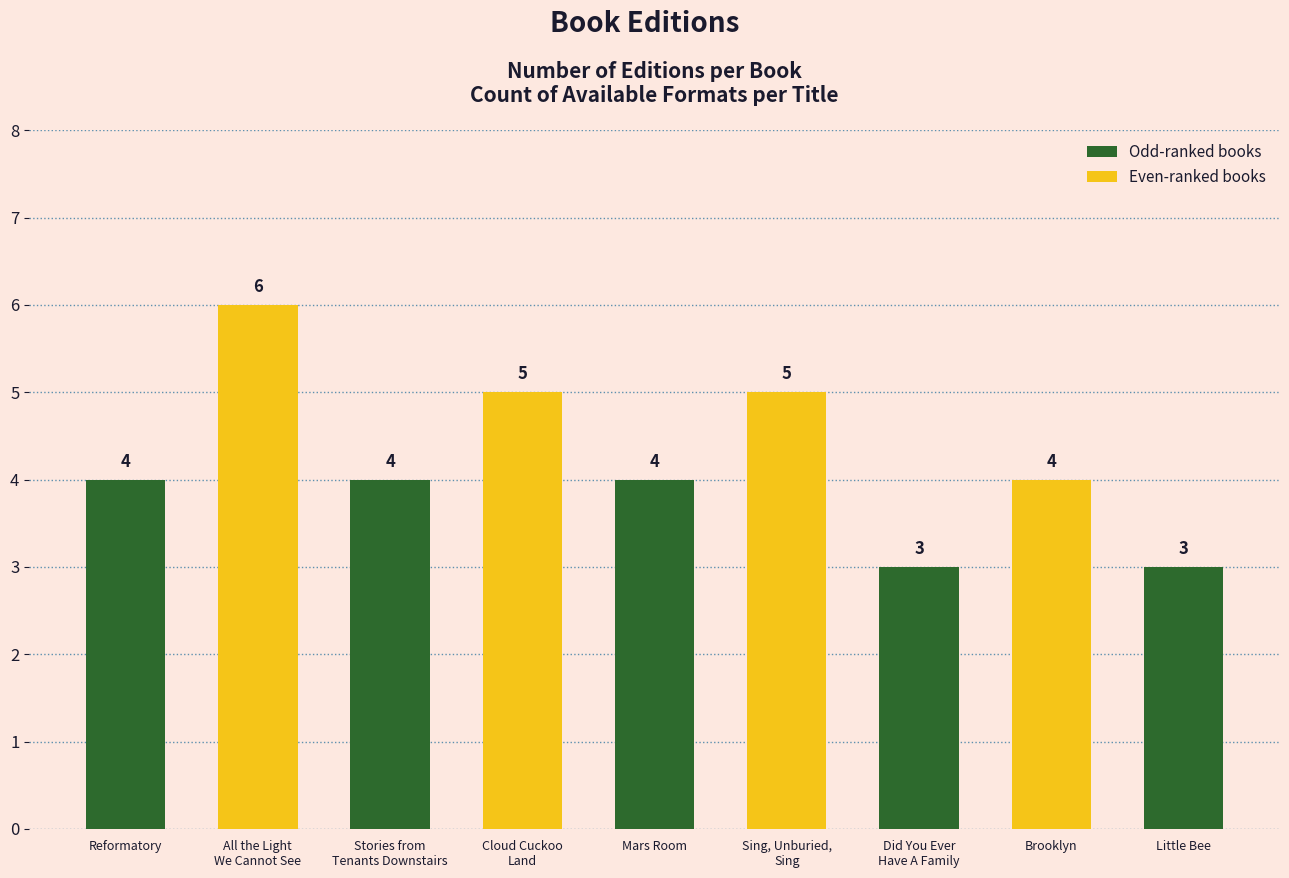

What is the greatest value displayed?

6